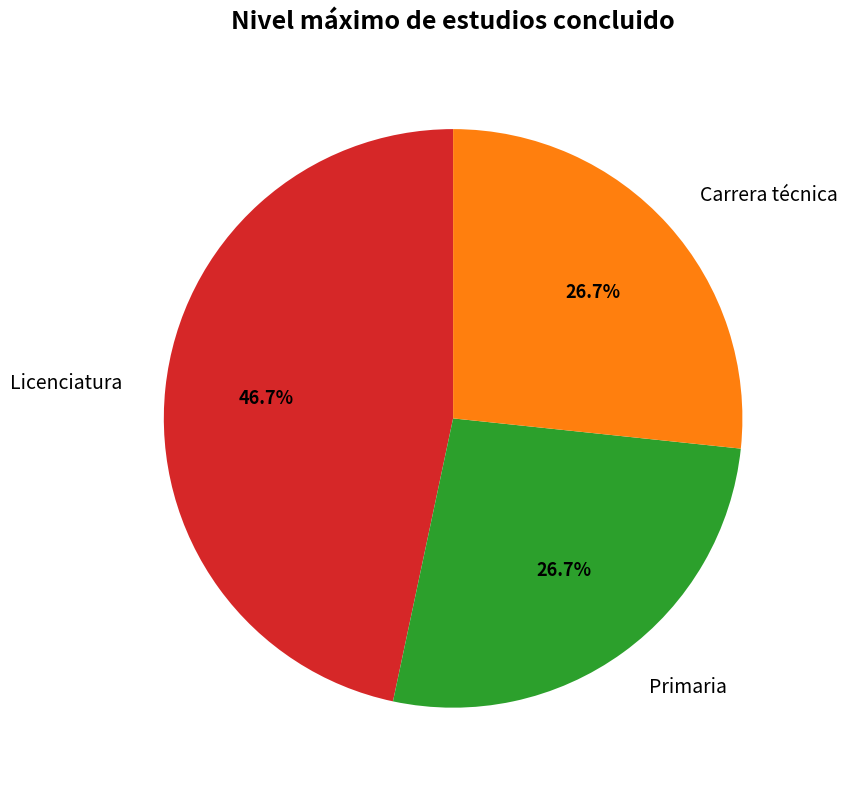

The Carrera técnica slice represents 27% of the pie. True or false?

True